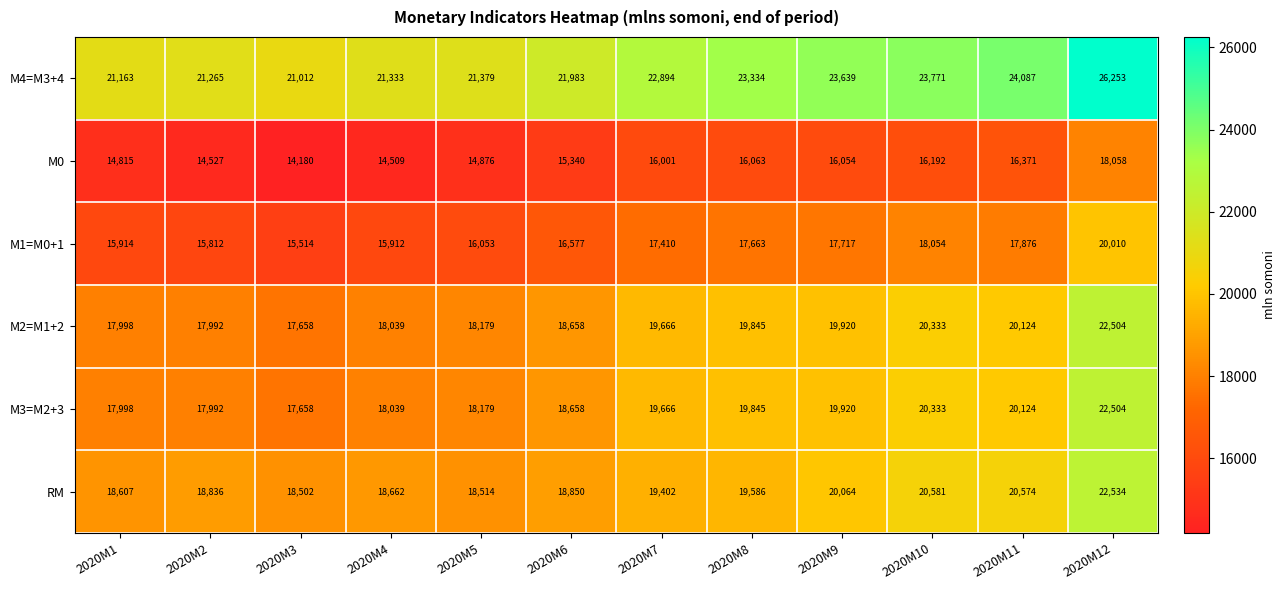

What is the difference between the maximum and second lowest values in the M3=M2+3 series?

4512